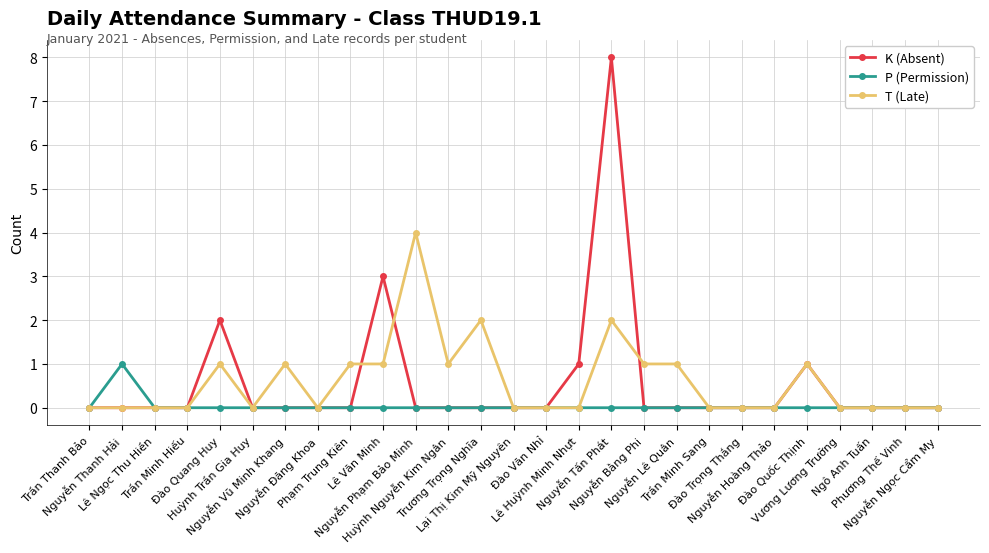

What is the difference between the maximum and second lowest values in the T (Late) series?

4